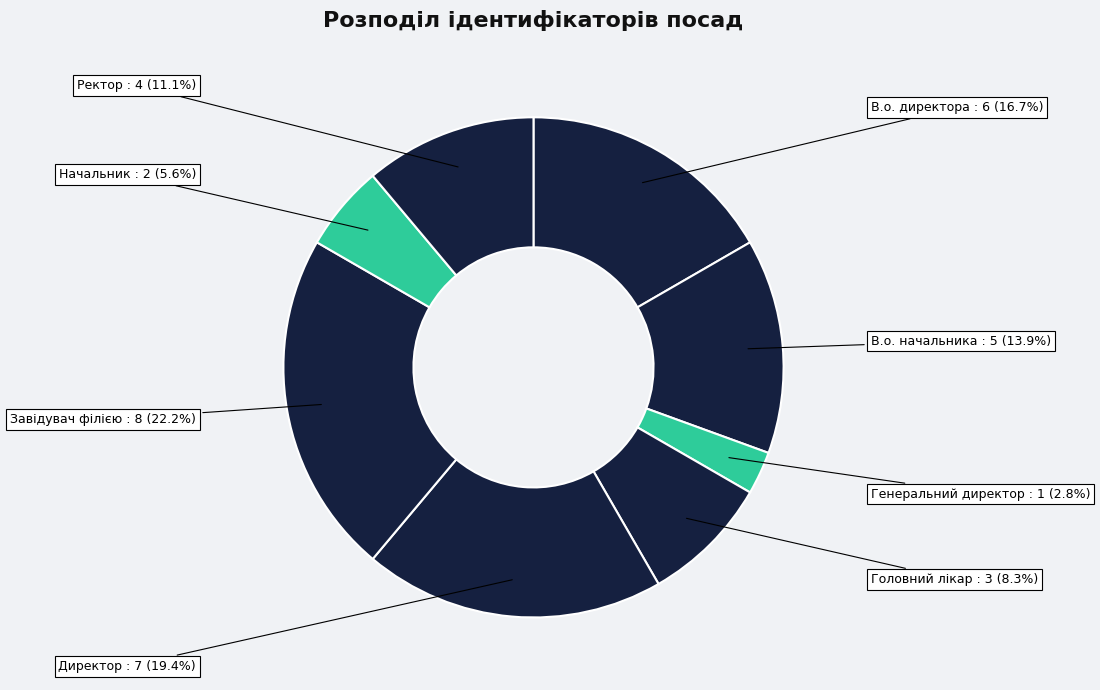

How many slices are in this pie chart?

8